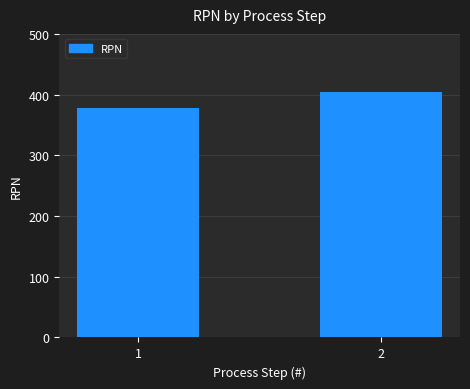

Is it true that the value at 2 is 405?

True